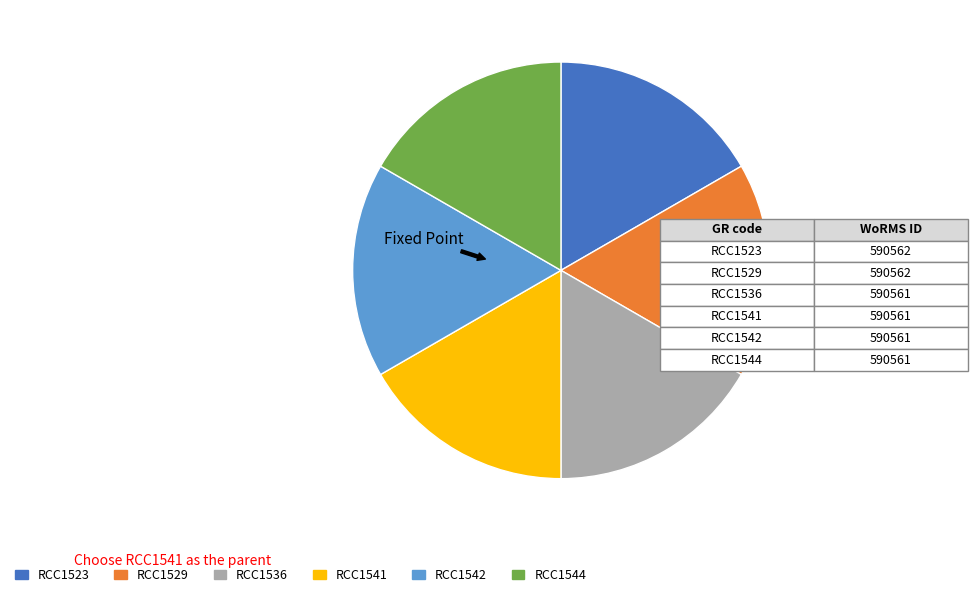

The RCC1544 slice represents 26% of the pie. True or false?

False